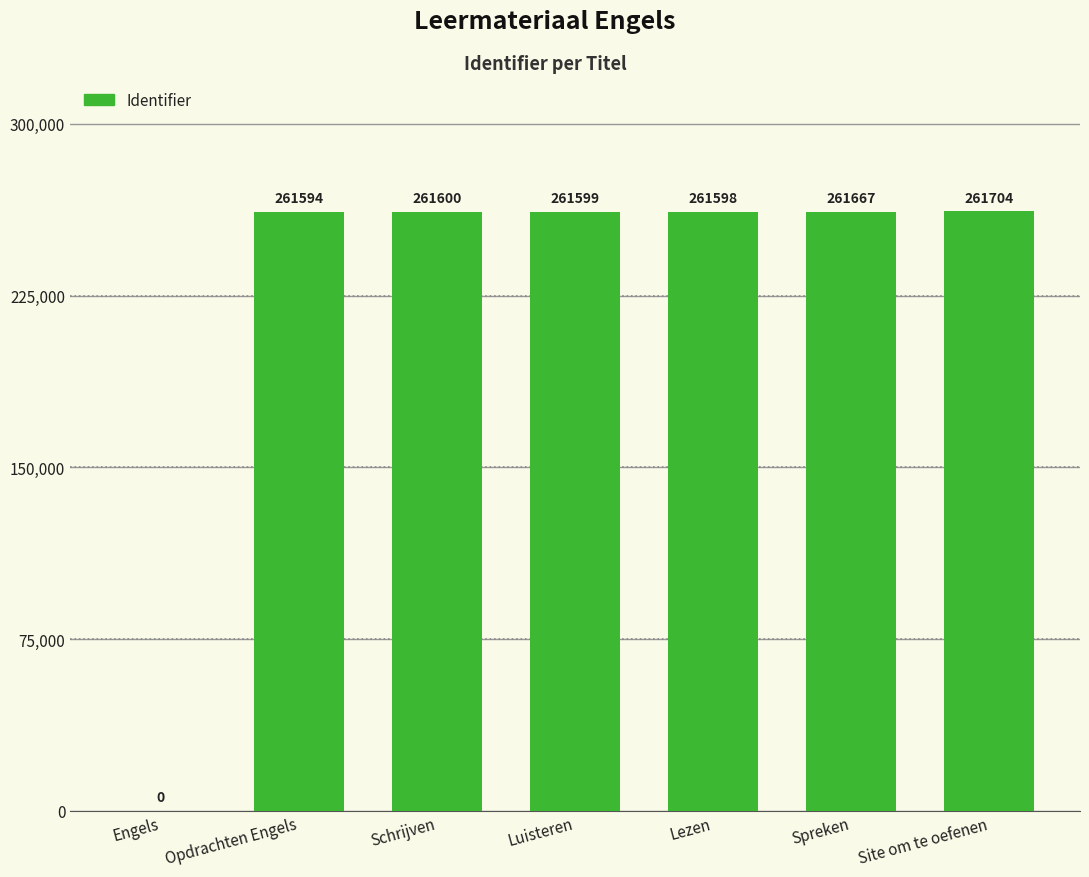

Does the chart contain stacked bars?

No